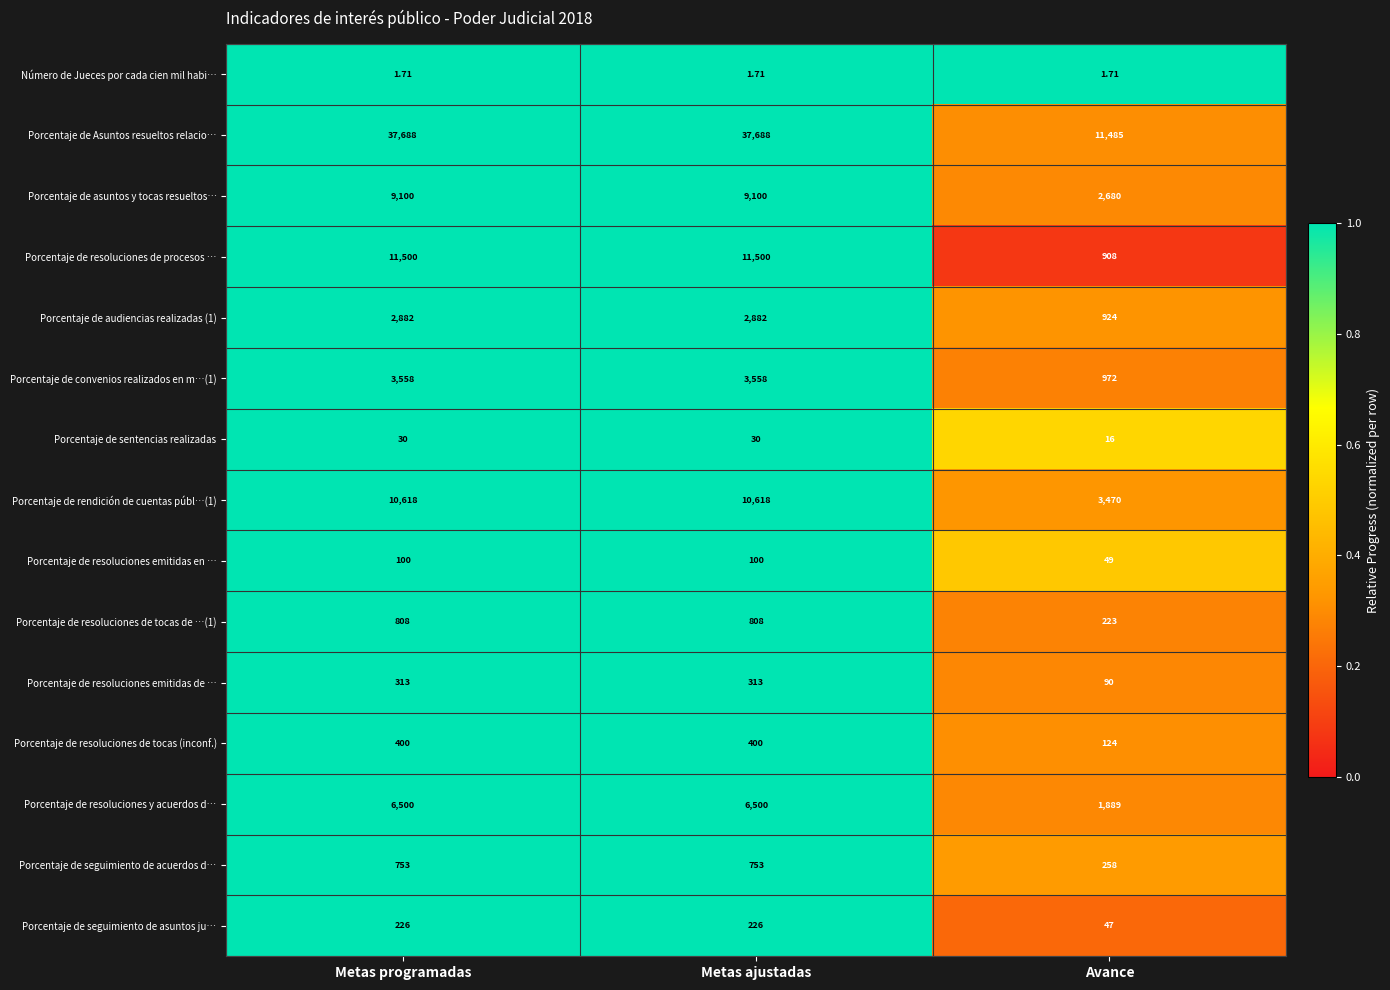

At which label is Porcentaje de resoluciones y acuerdos d… closest to 4194?

Avance